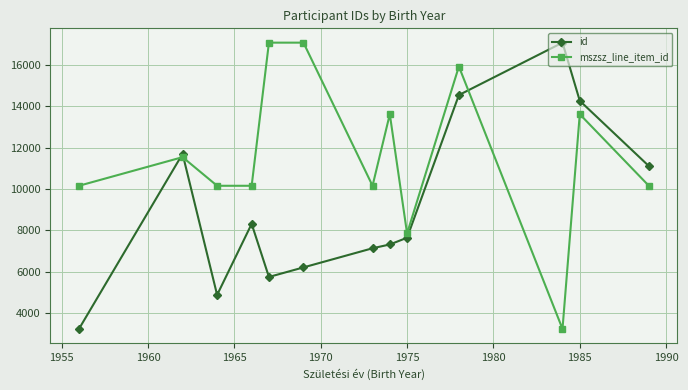

At how many categories does at least one series exceed 10765?

8